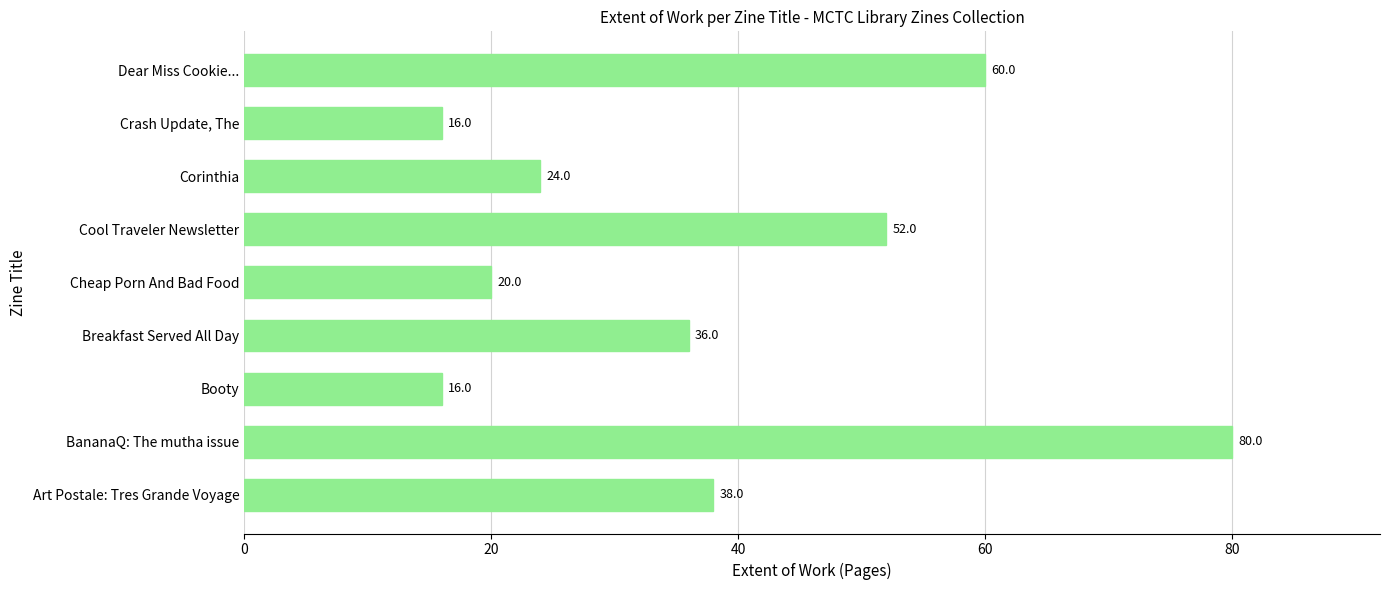

What is the ratio of the value at Dear Miss Cookie... to the value at Cheap Porn And Bad Food?

3.0